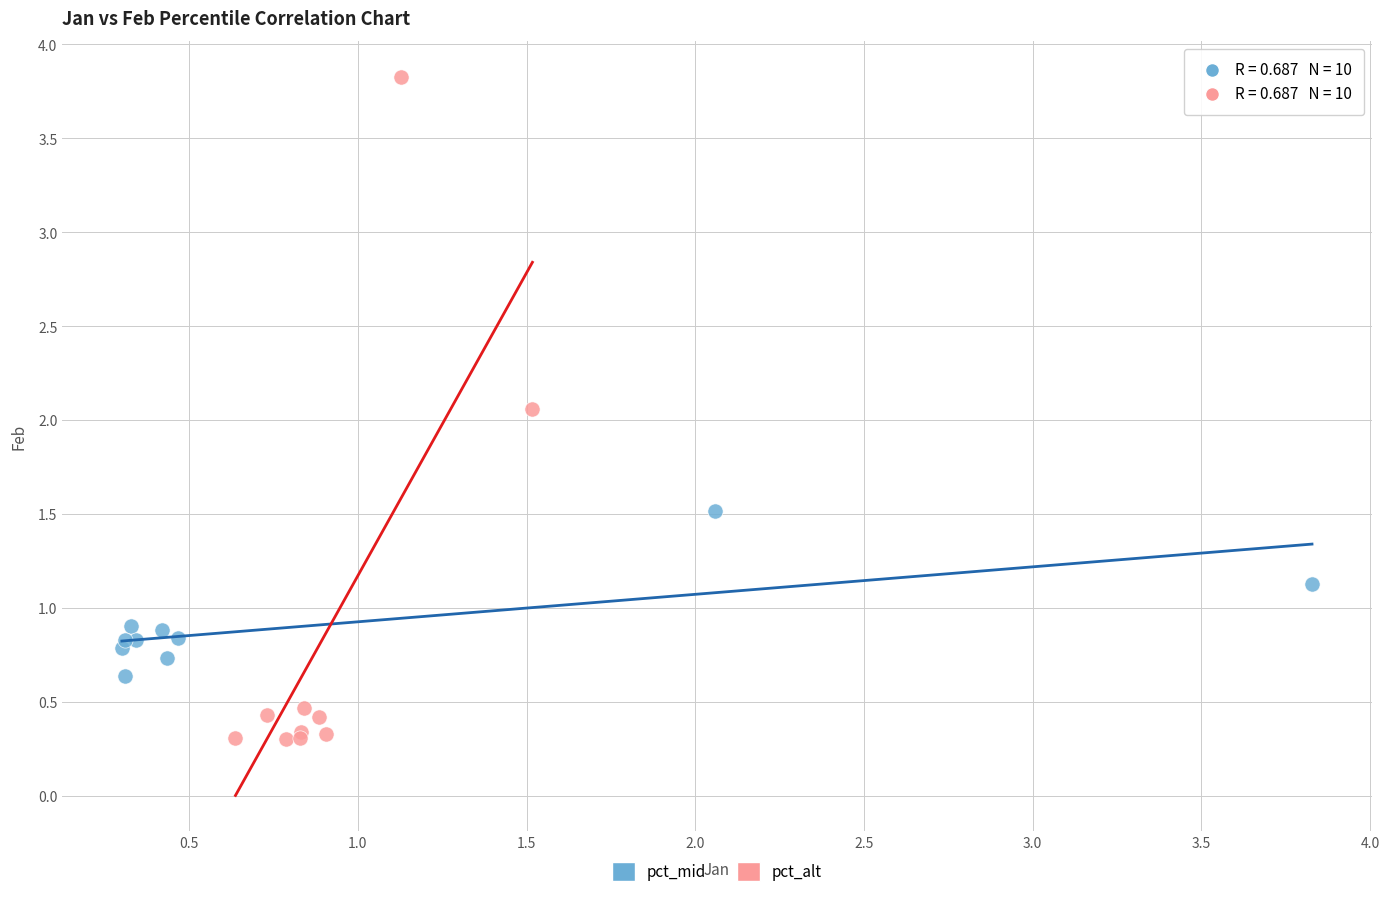

Which series reaches the maximum Y coordinate?

pct_alt